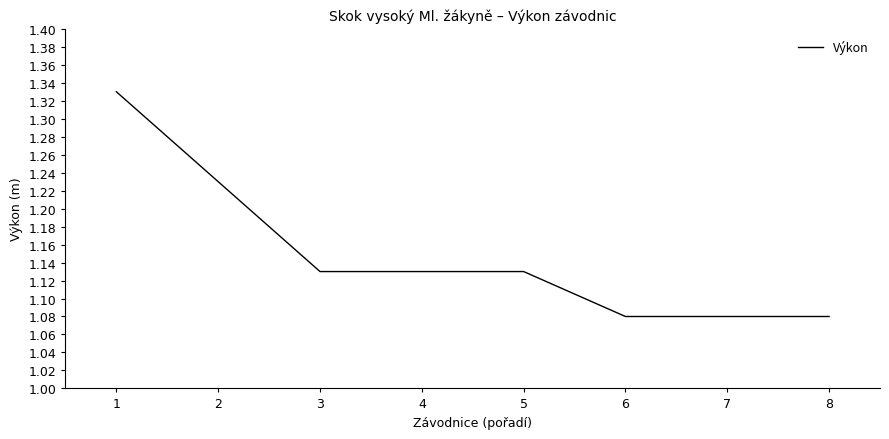

The value at 5 is 1.7. True or false?

False